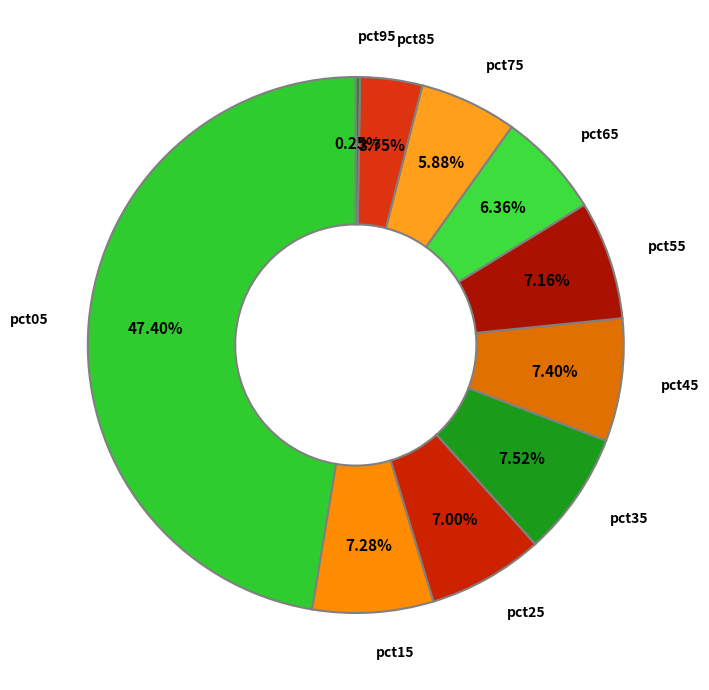

What is the smallest slice in the pie chart?

pct95